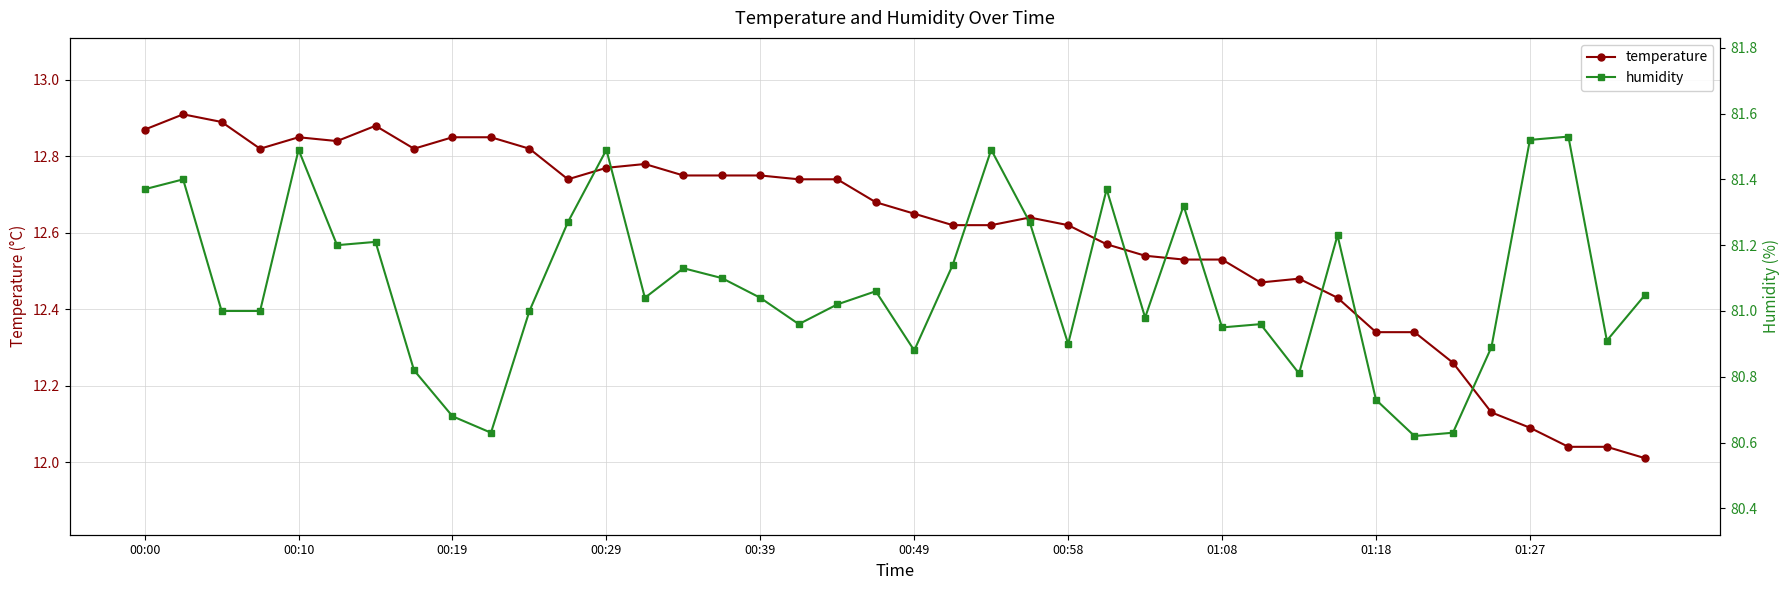

Between 32 and 37, which series saw the biggest shift?

humidity